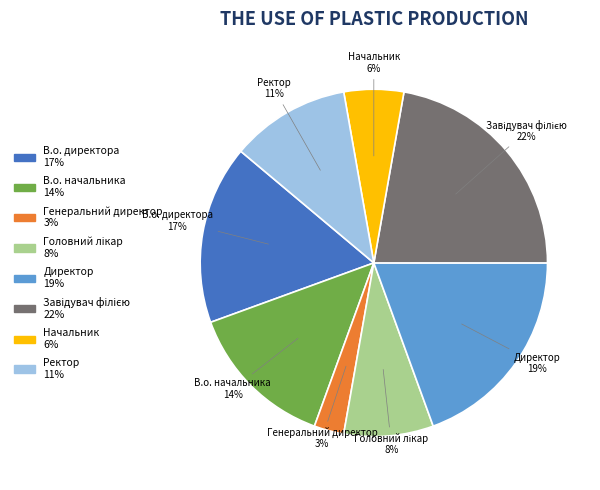

Is there any slice that represents more than half of the pie?

No